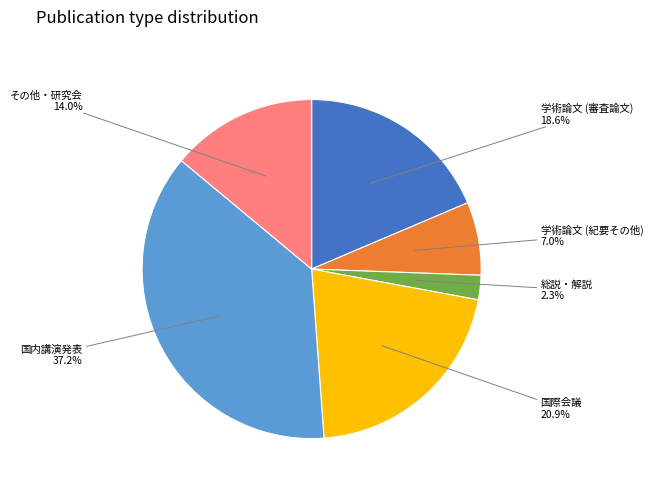

What is the total percentage of その他・研究会 and 国際会議?

34.9%